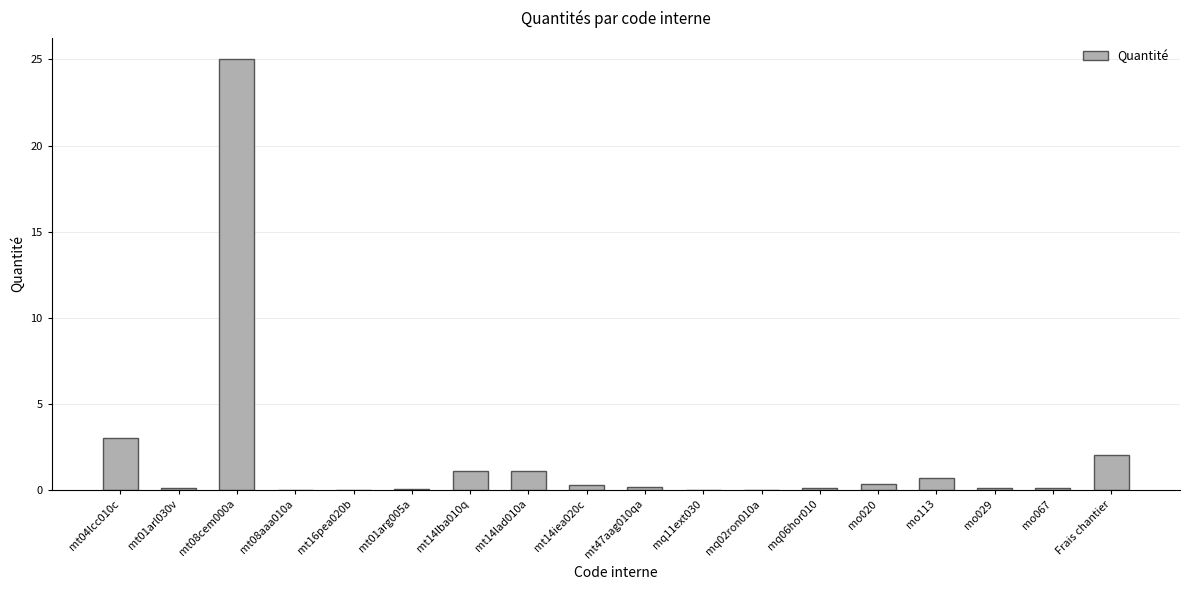

How many categories are shown in the chart?

18